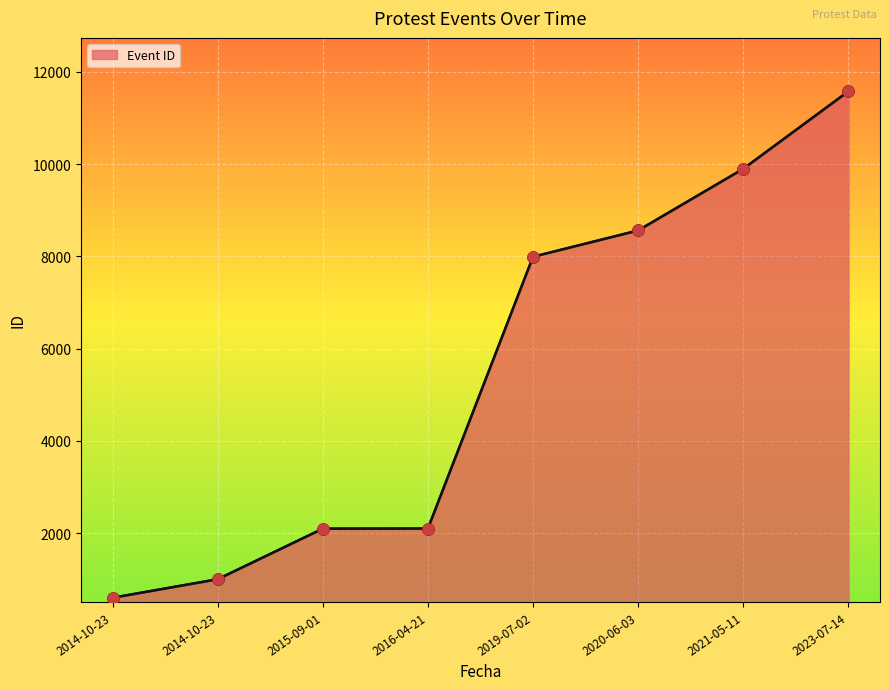

What is the ratio of the value at 2019-07-02 to the value at 2021-05-11?

0.8